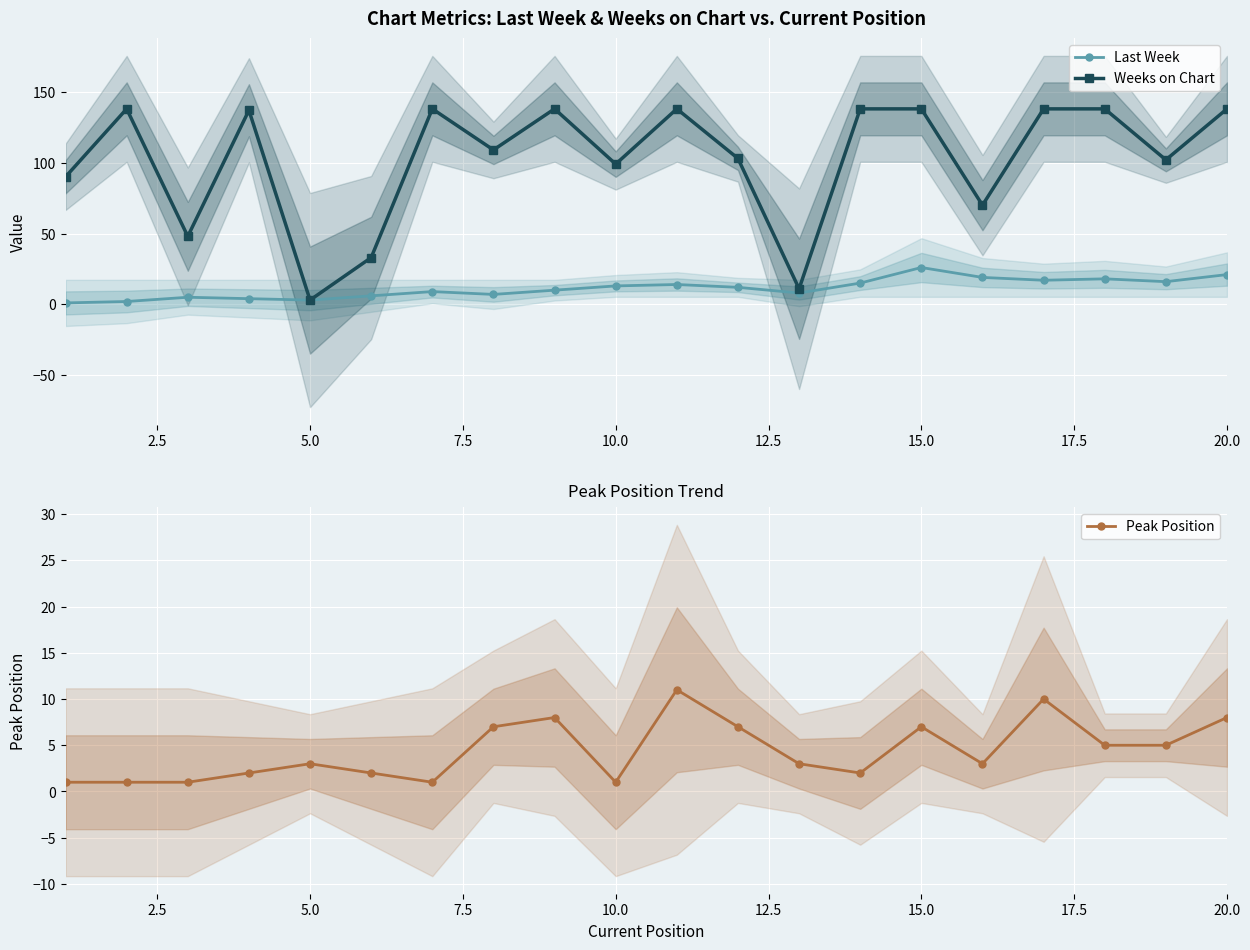

Which series has the largest range (max minus min)?

Weeks on Chart